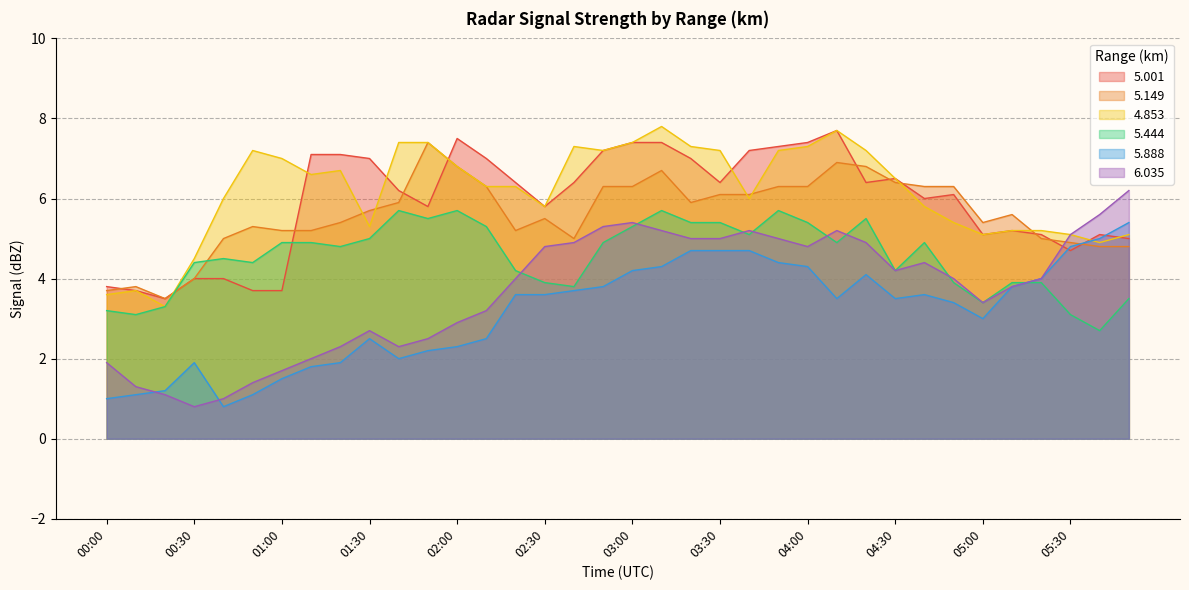

True or false: 5.888 has more than 1 interior local peaks.

True